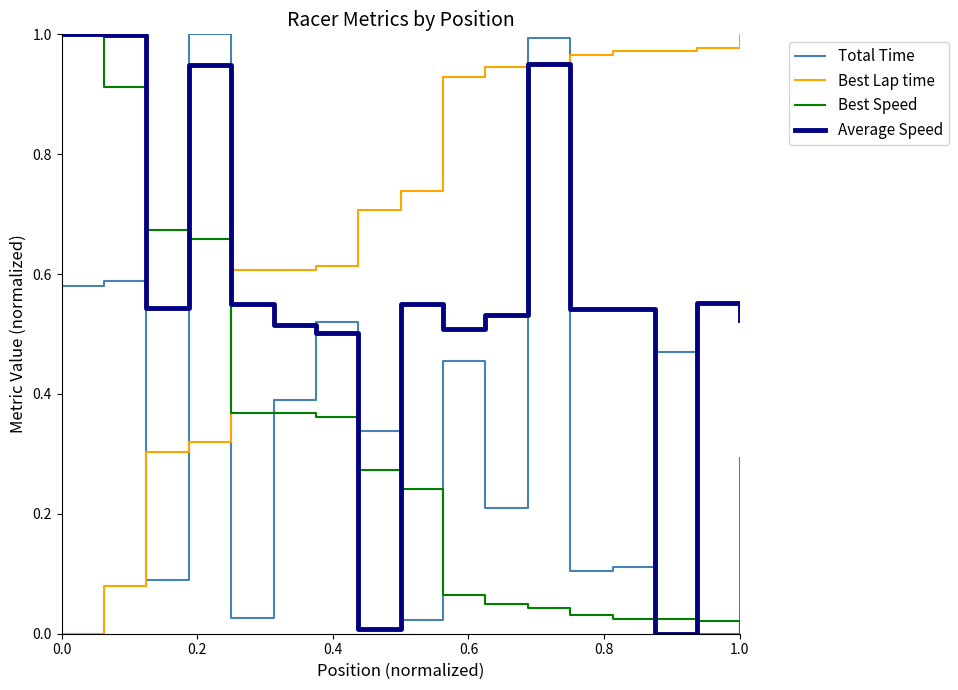

Which series has the largest total across all categories?

Best Lap time